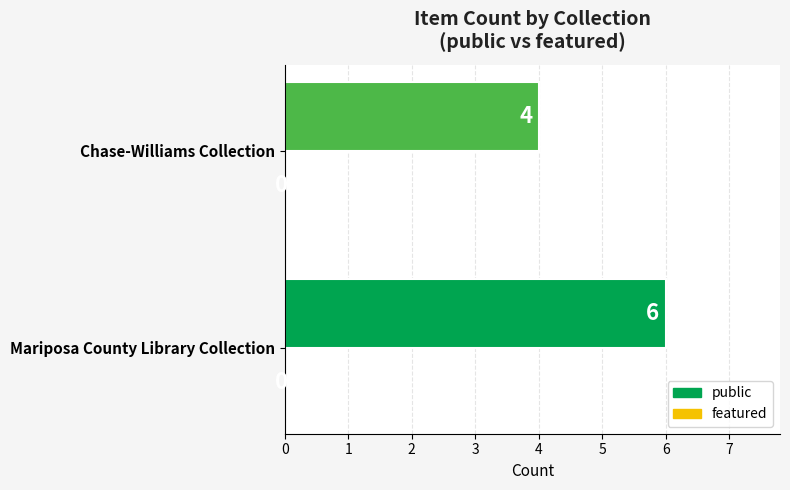

What is the minimum value shown in the chart?

4